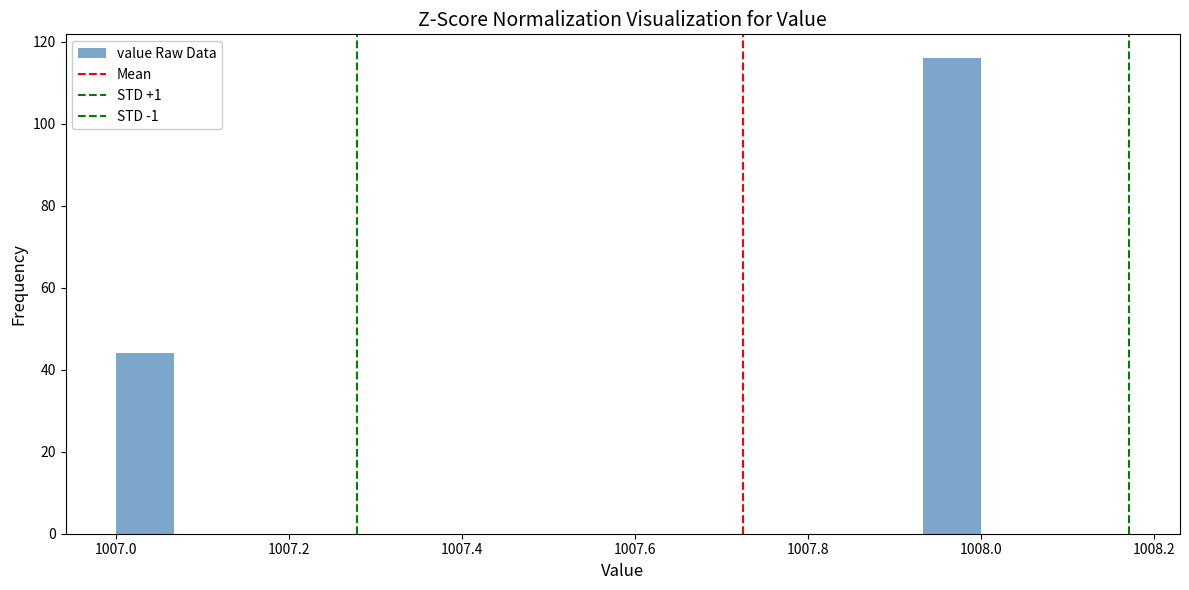

Read against the x-axis, roughly where is the centre of the tallest bar?

1007.96